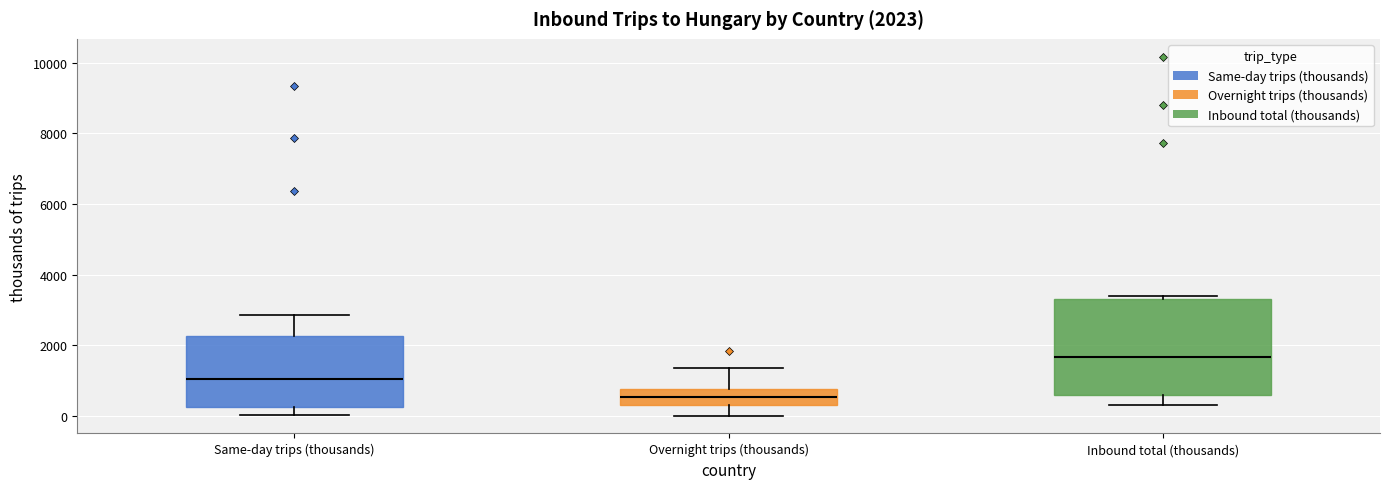

Which box is the tallest, from its lower edge to its upper edge?

Inbound total (thousands)